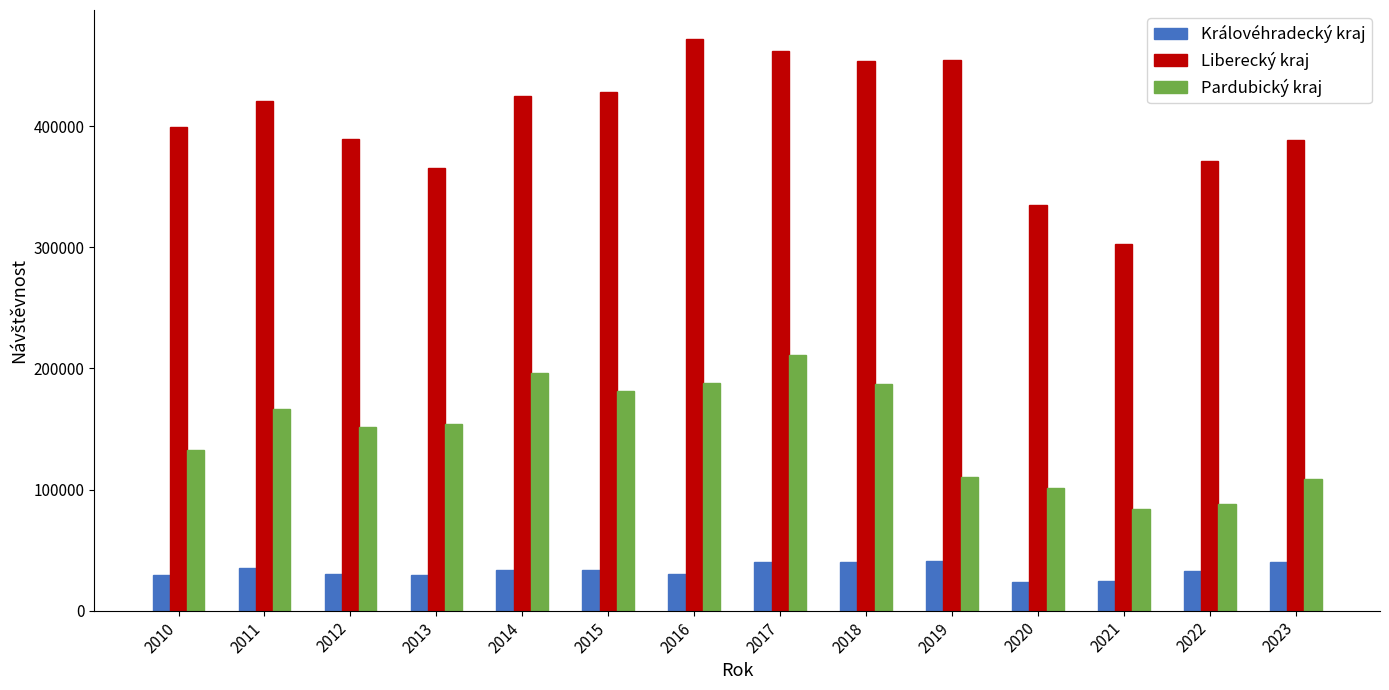

Which series has the largest range (max minus min)?

Liberecký kraj